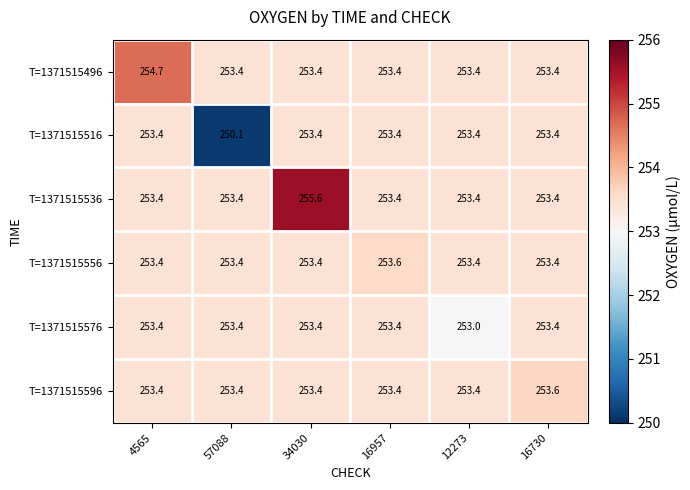

Count the T=1371515596 values in the range 253 to 254.

6